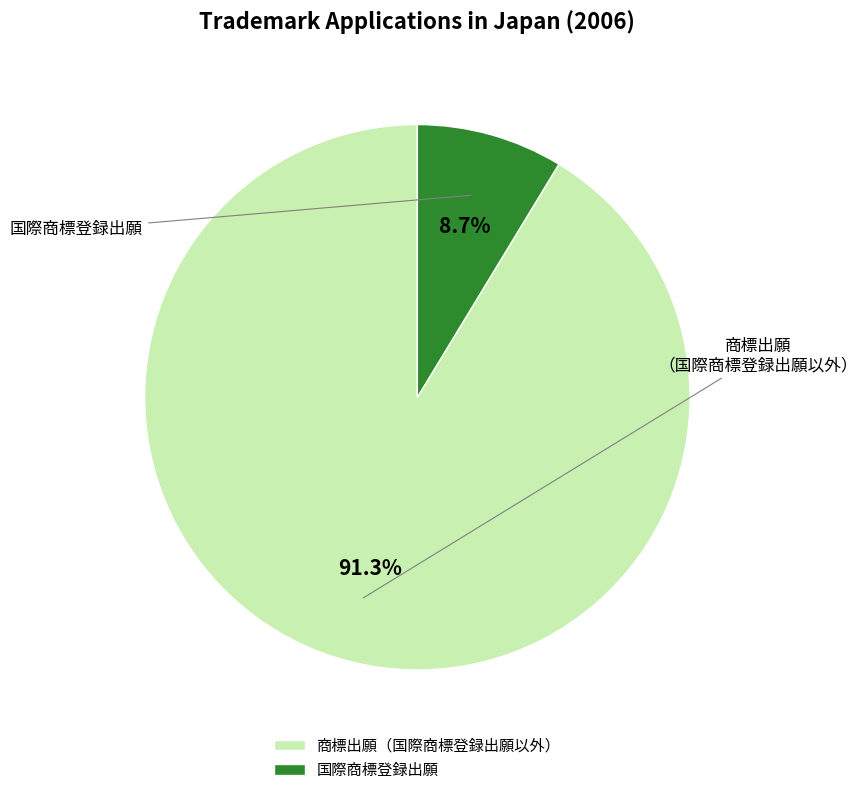

How many segments does this pie chart have?

2